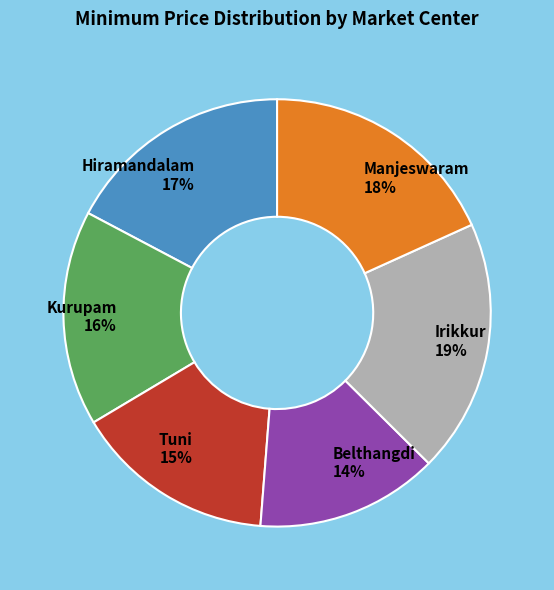

Combined, do Hiramandalam 17% and Manjeswaram 18% account for over 50%?

No